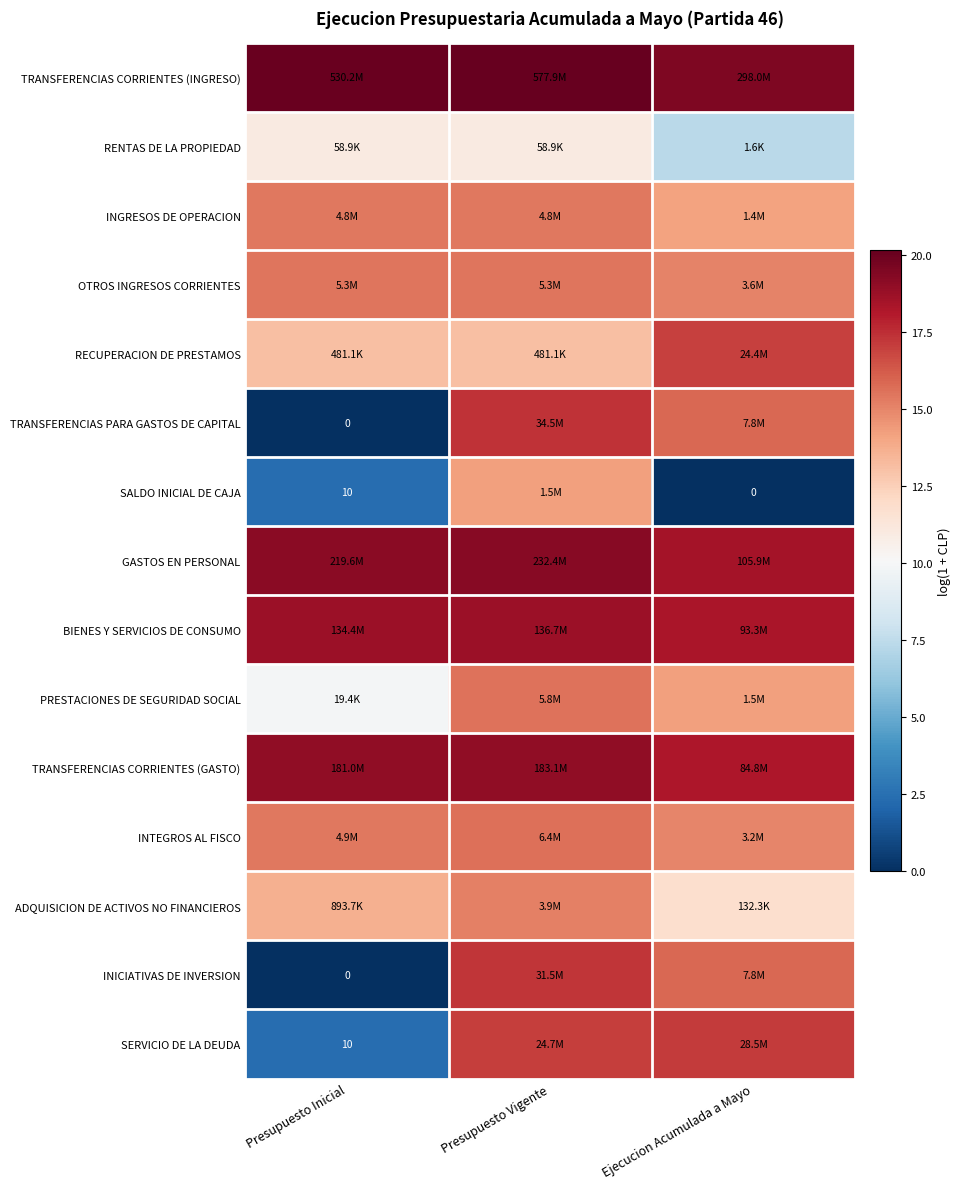

Which series has the largest total across all categories?

TRANSFERENCIAS CORRIENTES (INGRESO)